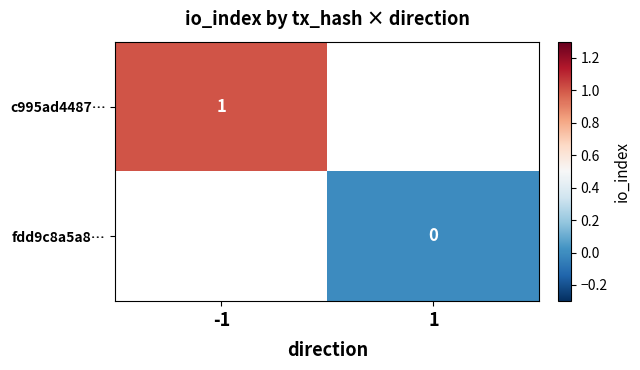

What is the maximum value shown in the chart?

1.0